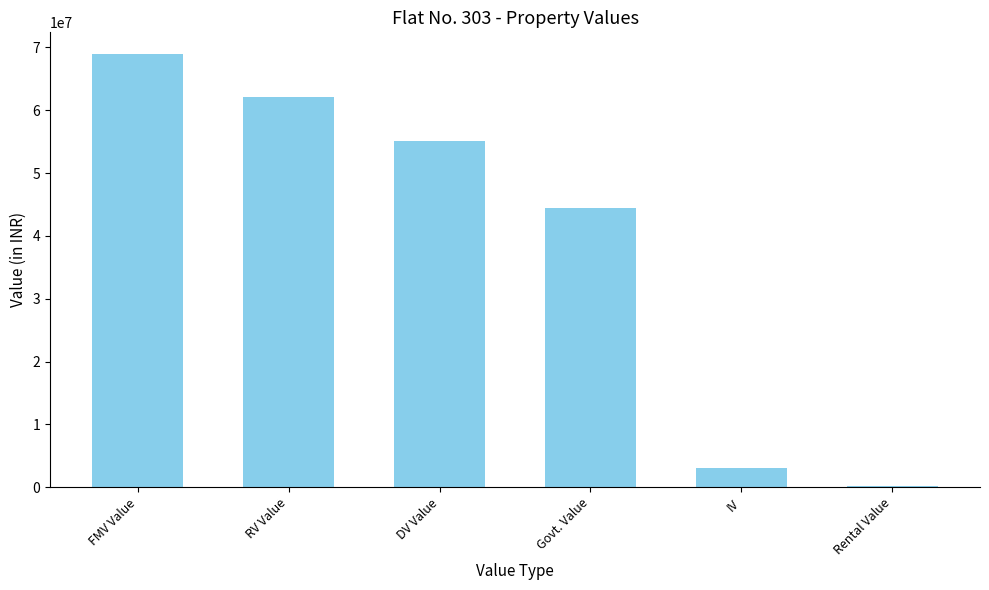

Count the number of categories in the chart.

6